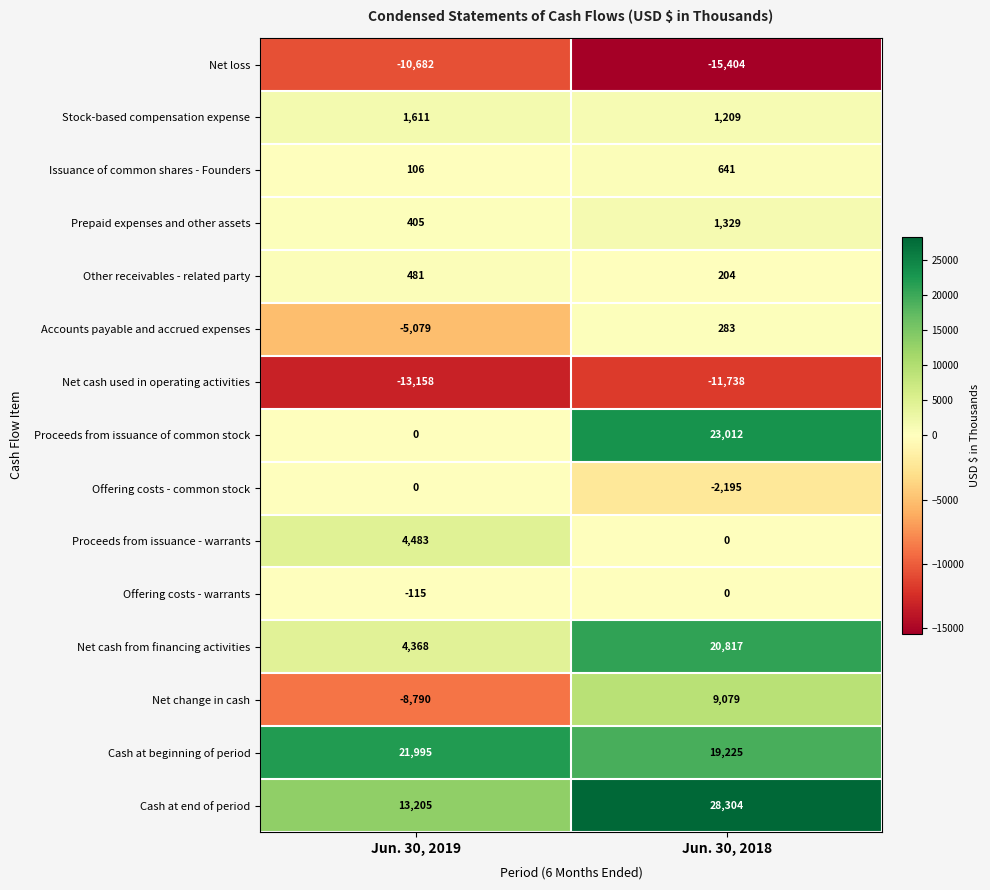

Which series has the largest total across all categories?

Cash at end of period